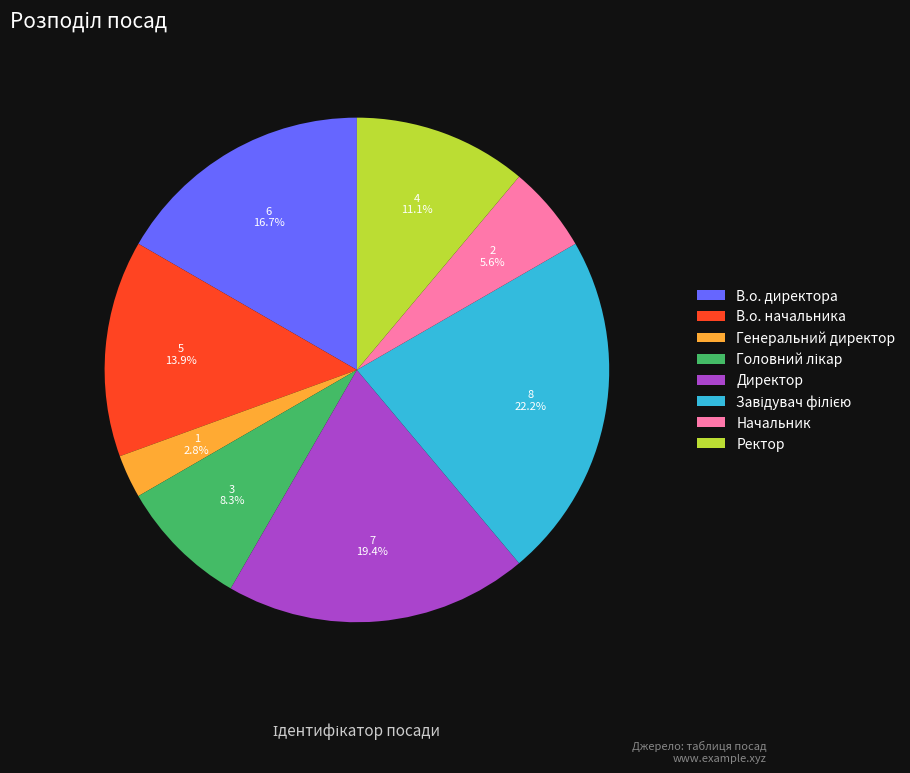

Which category has the smallest portion of the pie?

Генеральний директор